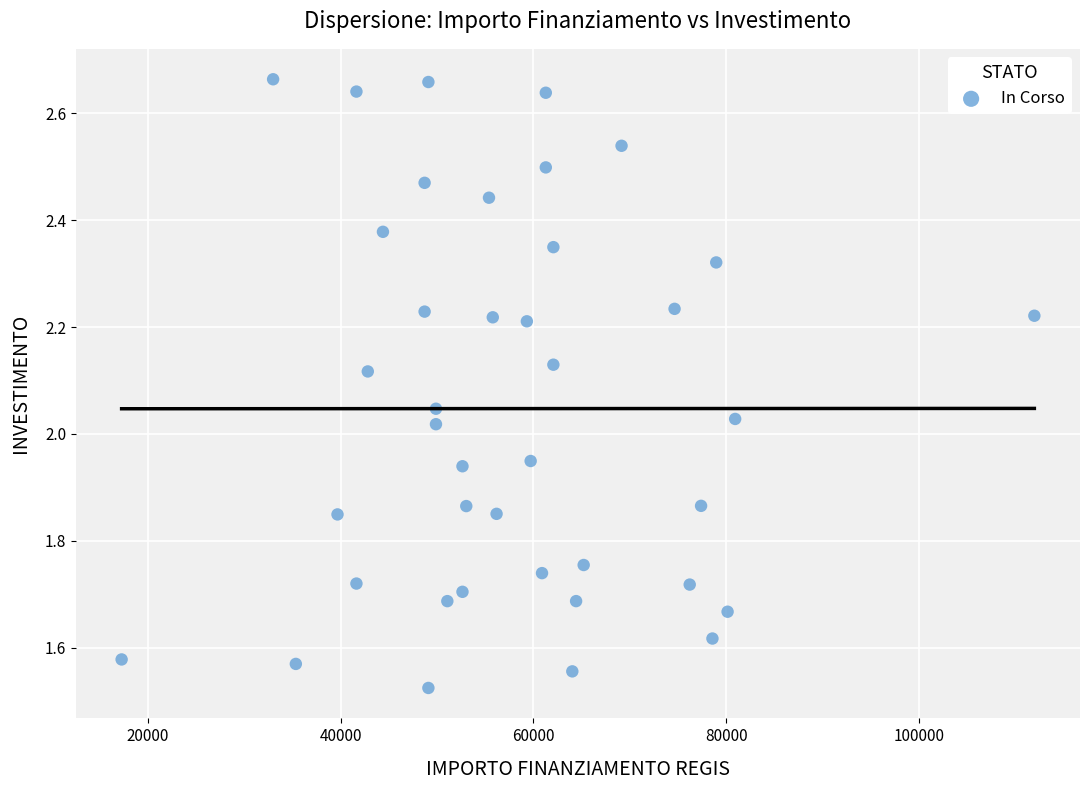

What is the range of X values (max minus min)?

94665.7